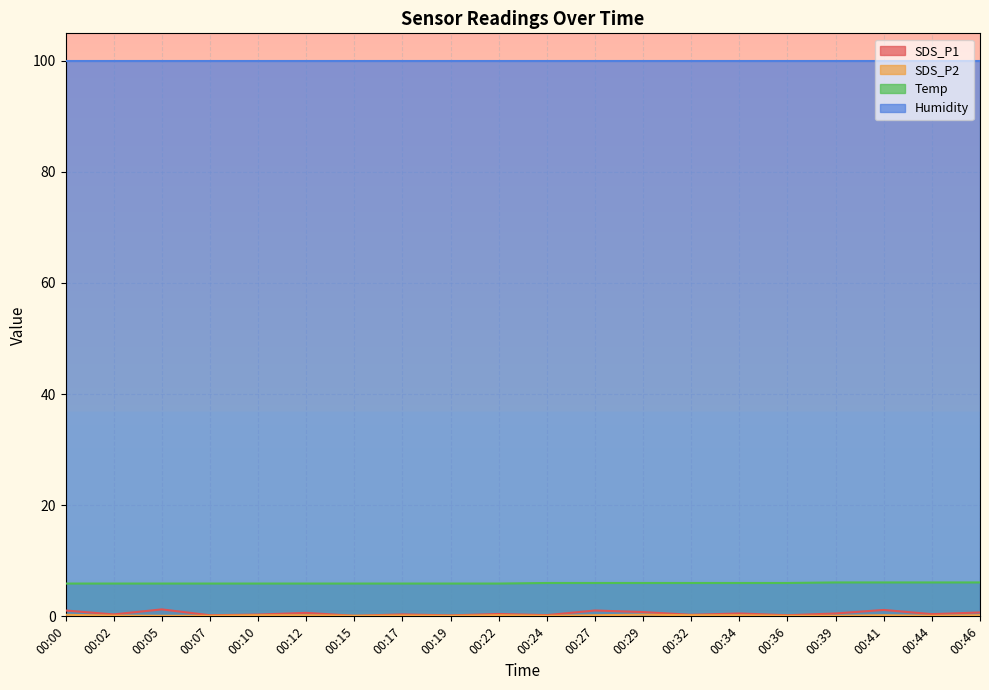

How many distinct data groups are displayed?

4